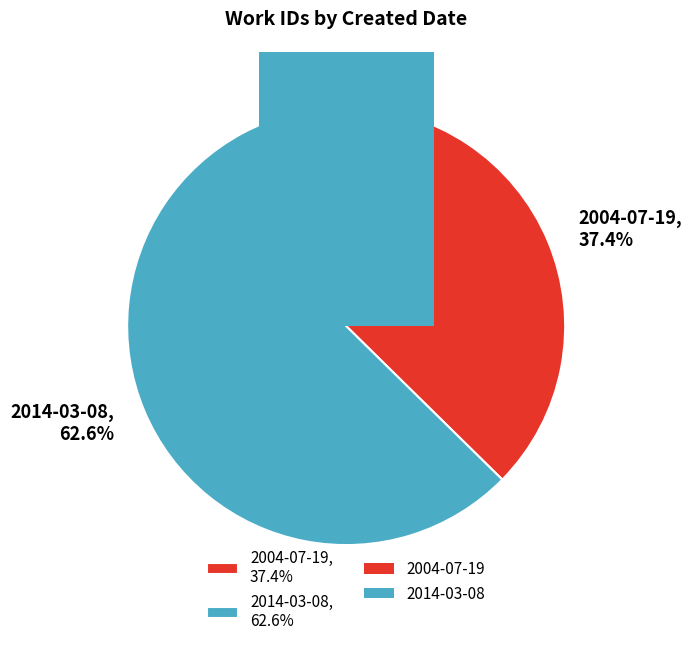

Which slice is the largest?

2014-03-08